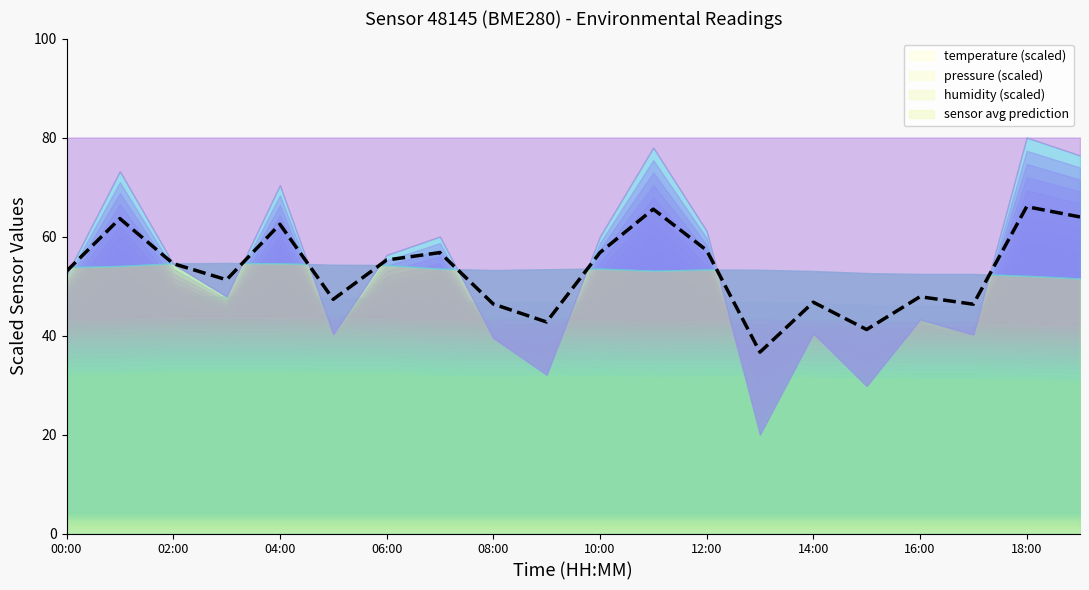

The value of sensor avg prediction at 14:00 is 32.1. True or false?

False